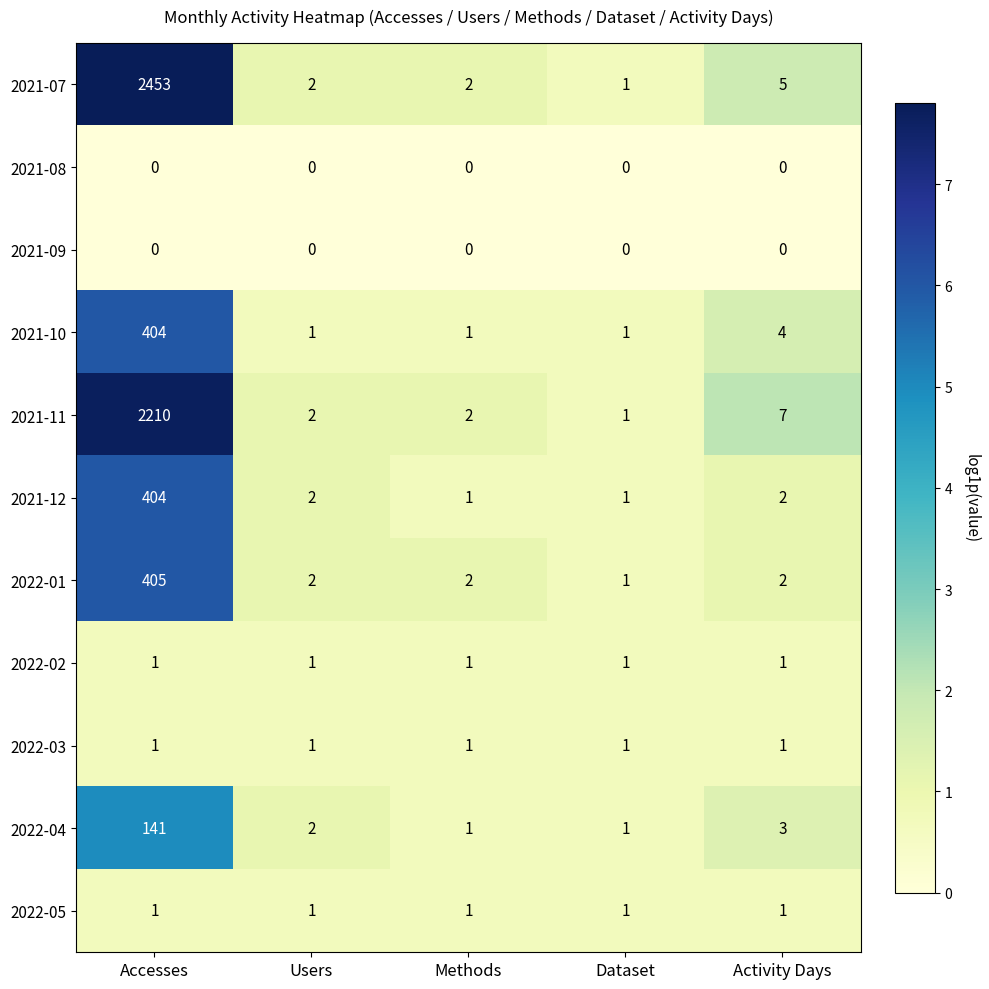

Which label corresponds to the largest value in the chart?

Accesses